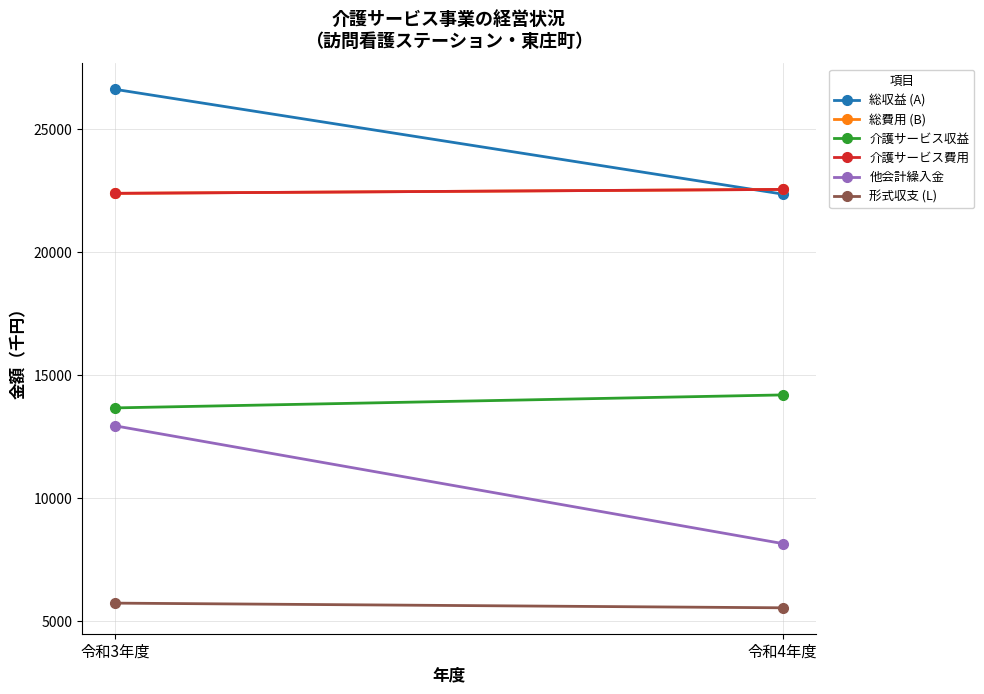

Is the value of 介護サービス収益 at 令和3年度 greater than the value of 総費用 (B) at 令和4年度?

No